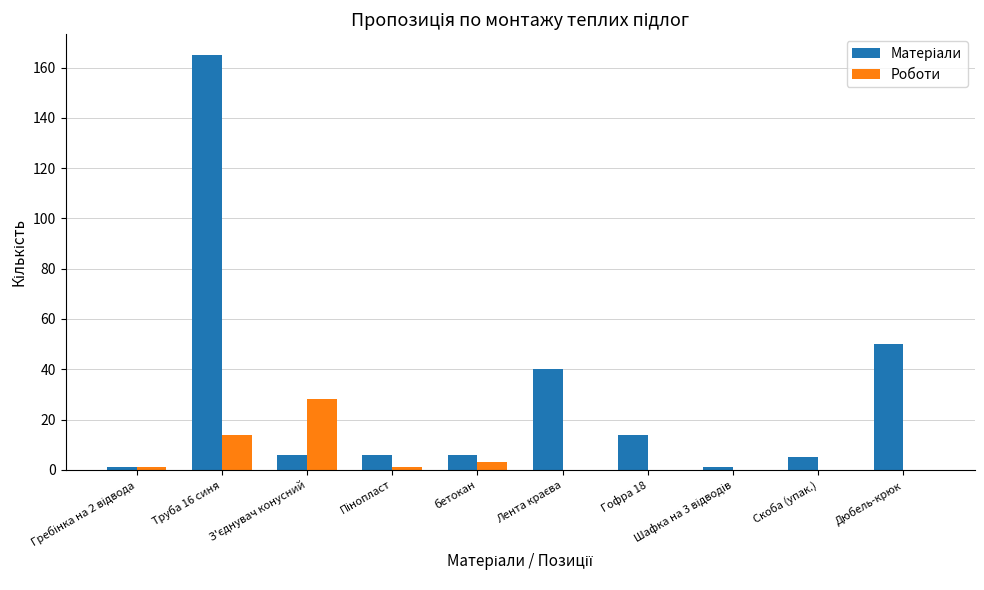

What is the total value across all series at Гофра 18?

14